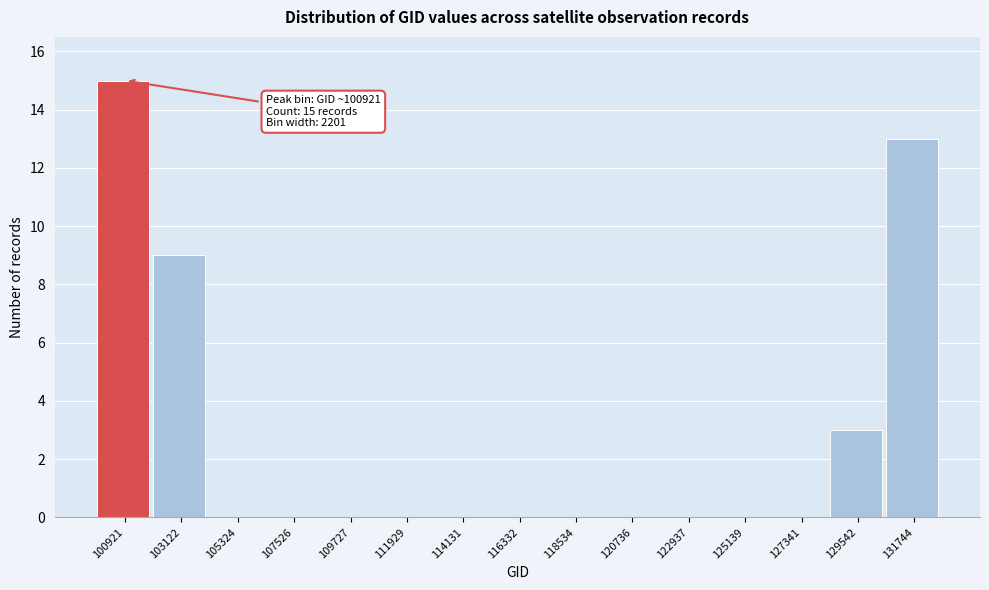

Reading left to right, list all the values displayed in this chart.

100921=15	103122=9	105324=0	107526=0	109727=0	111929=0	114131=0	116332=0	118534=0	120736=0	122937=0	125139=0	127341=0	129542=3	131744=13